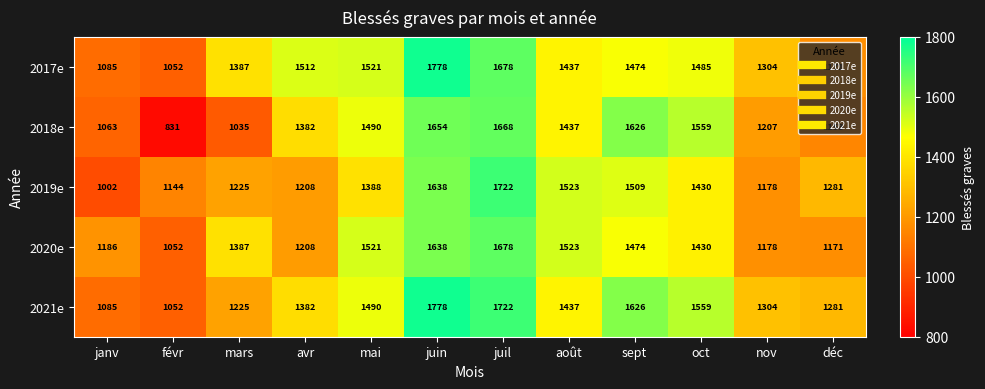

Which series has the widest spread of values?

2018e